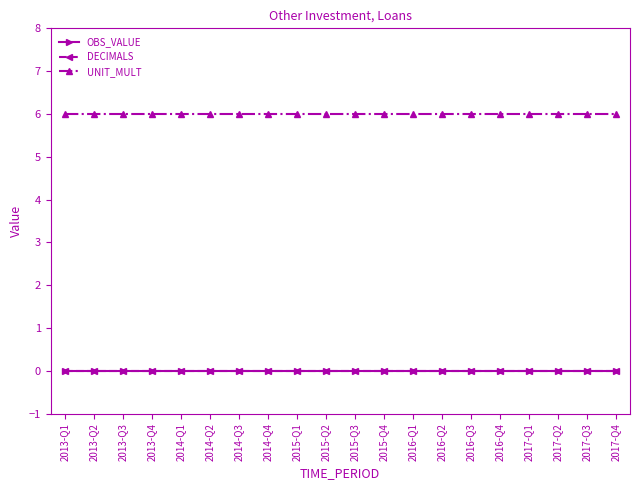

What is the sum of the UNIT_MULT values at 2014-Q2 and 2014-Q4?

12